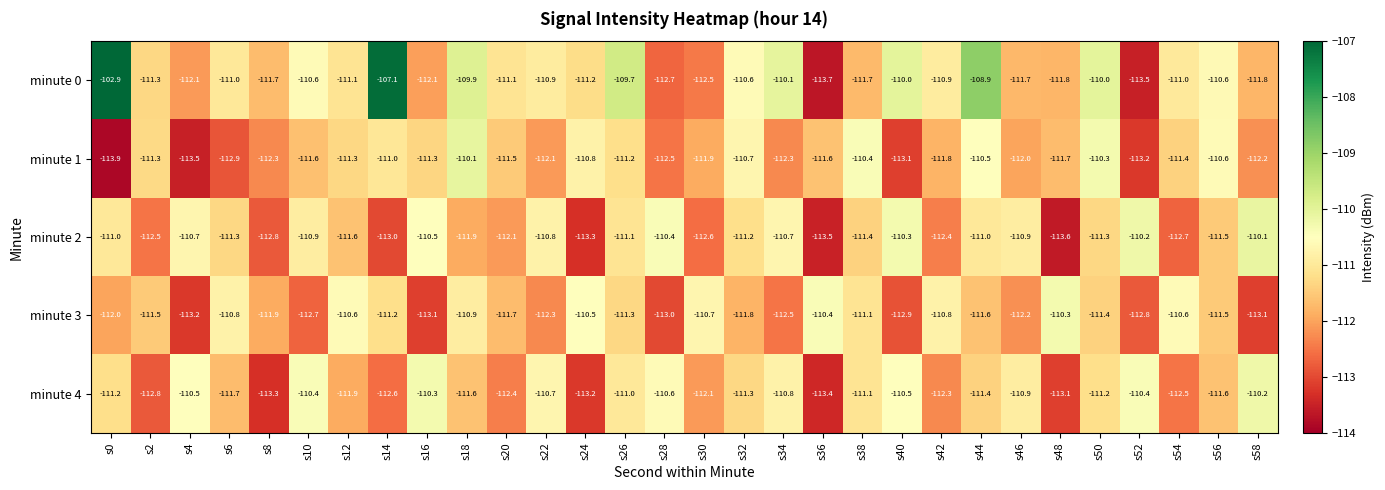

What is the smallest value displayed?

-113.9